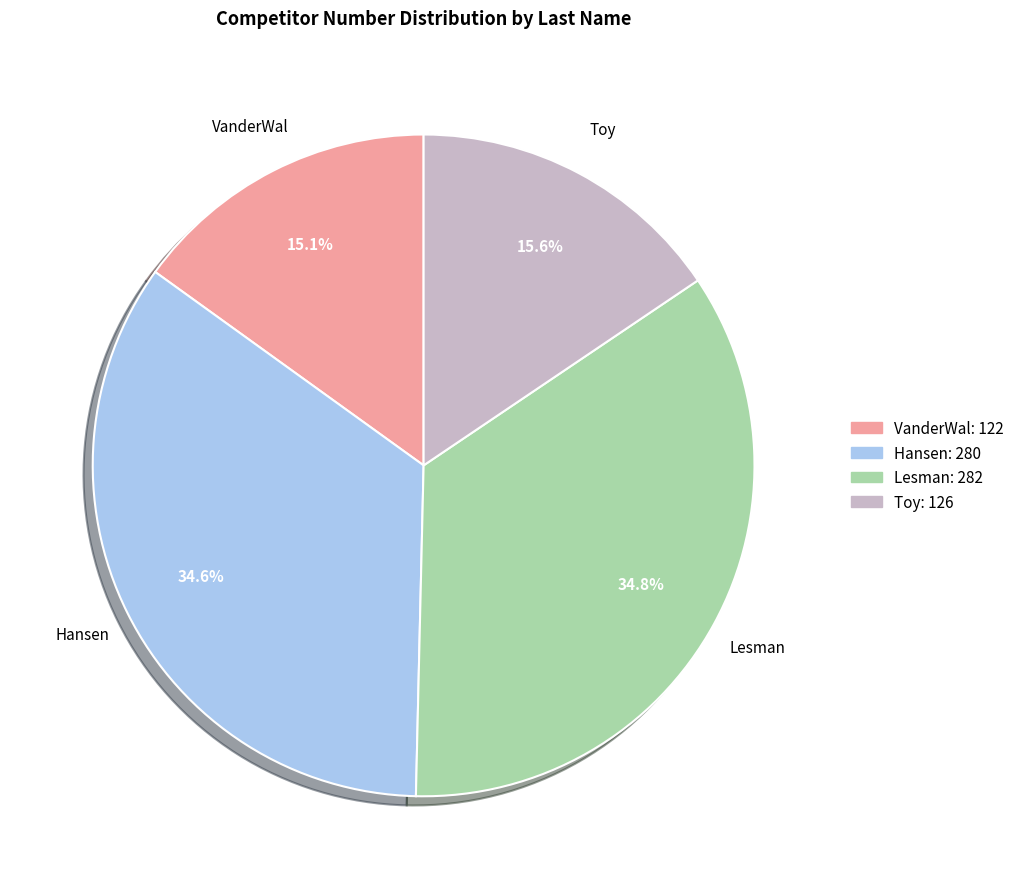

How many segments does this pie chart have?

4